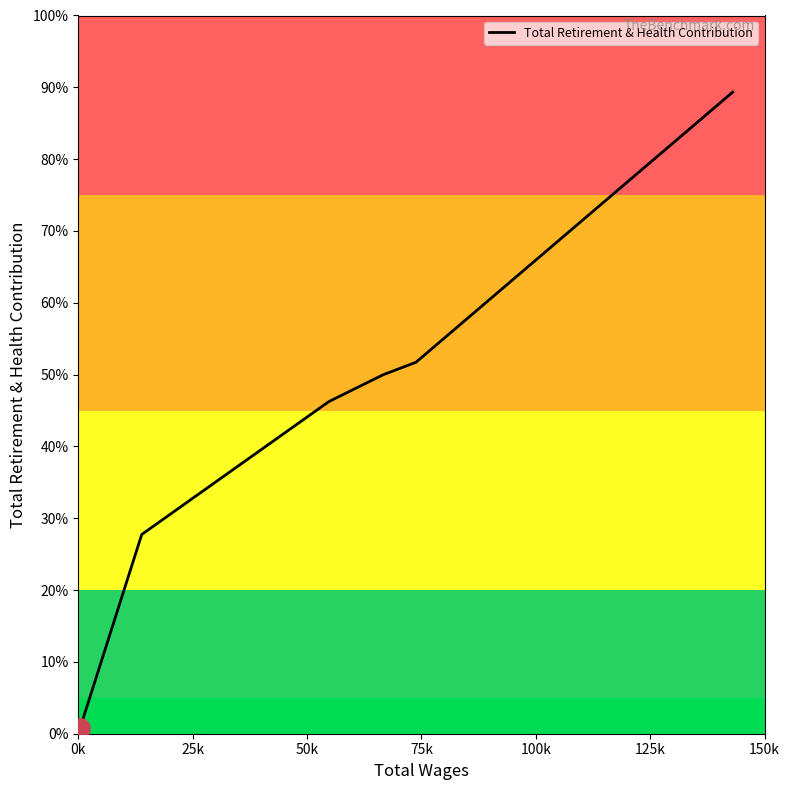

Does the chart have visible grid lines?

No